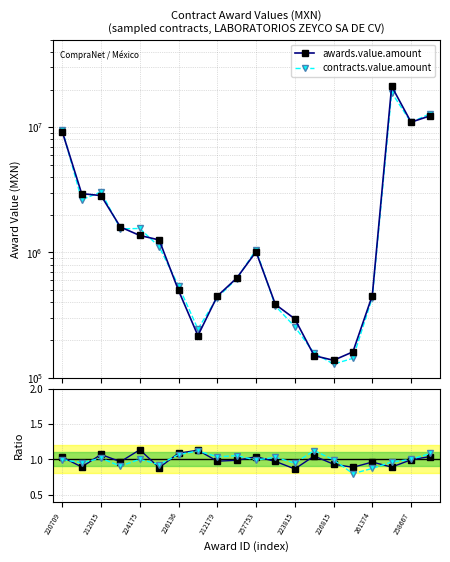

How many values in the awards.value.amount series exceed 1013299?

10